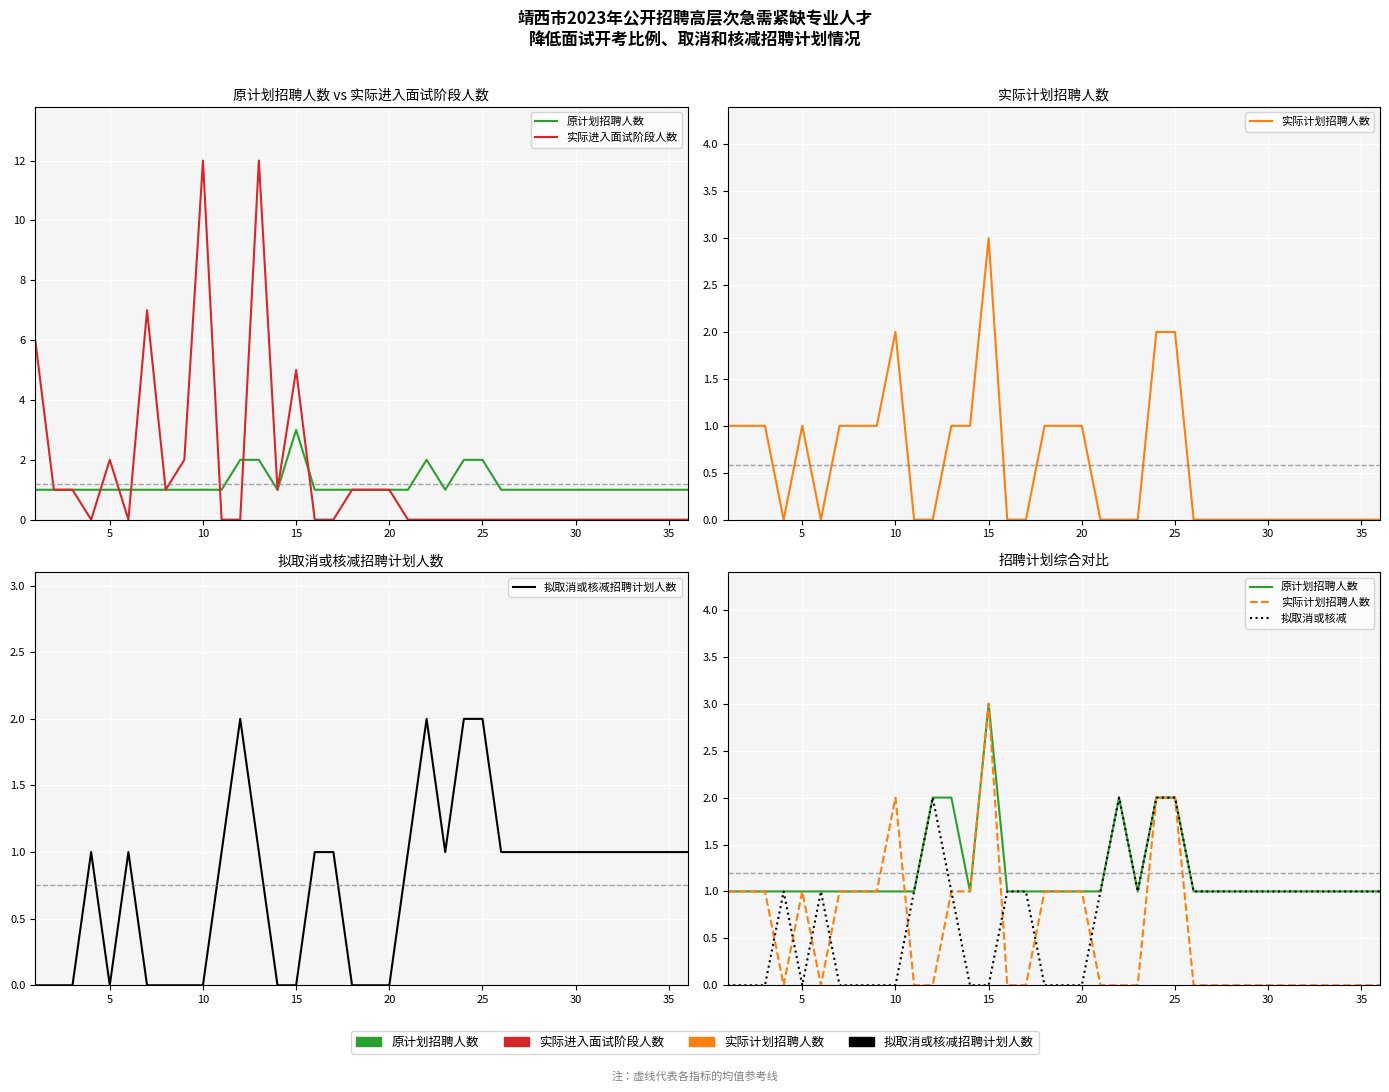

True or false: 原计划招聘人数 and 实际计划招聘人数 intersect in this chart.

True